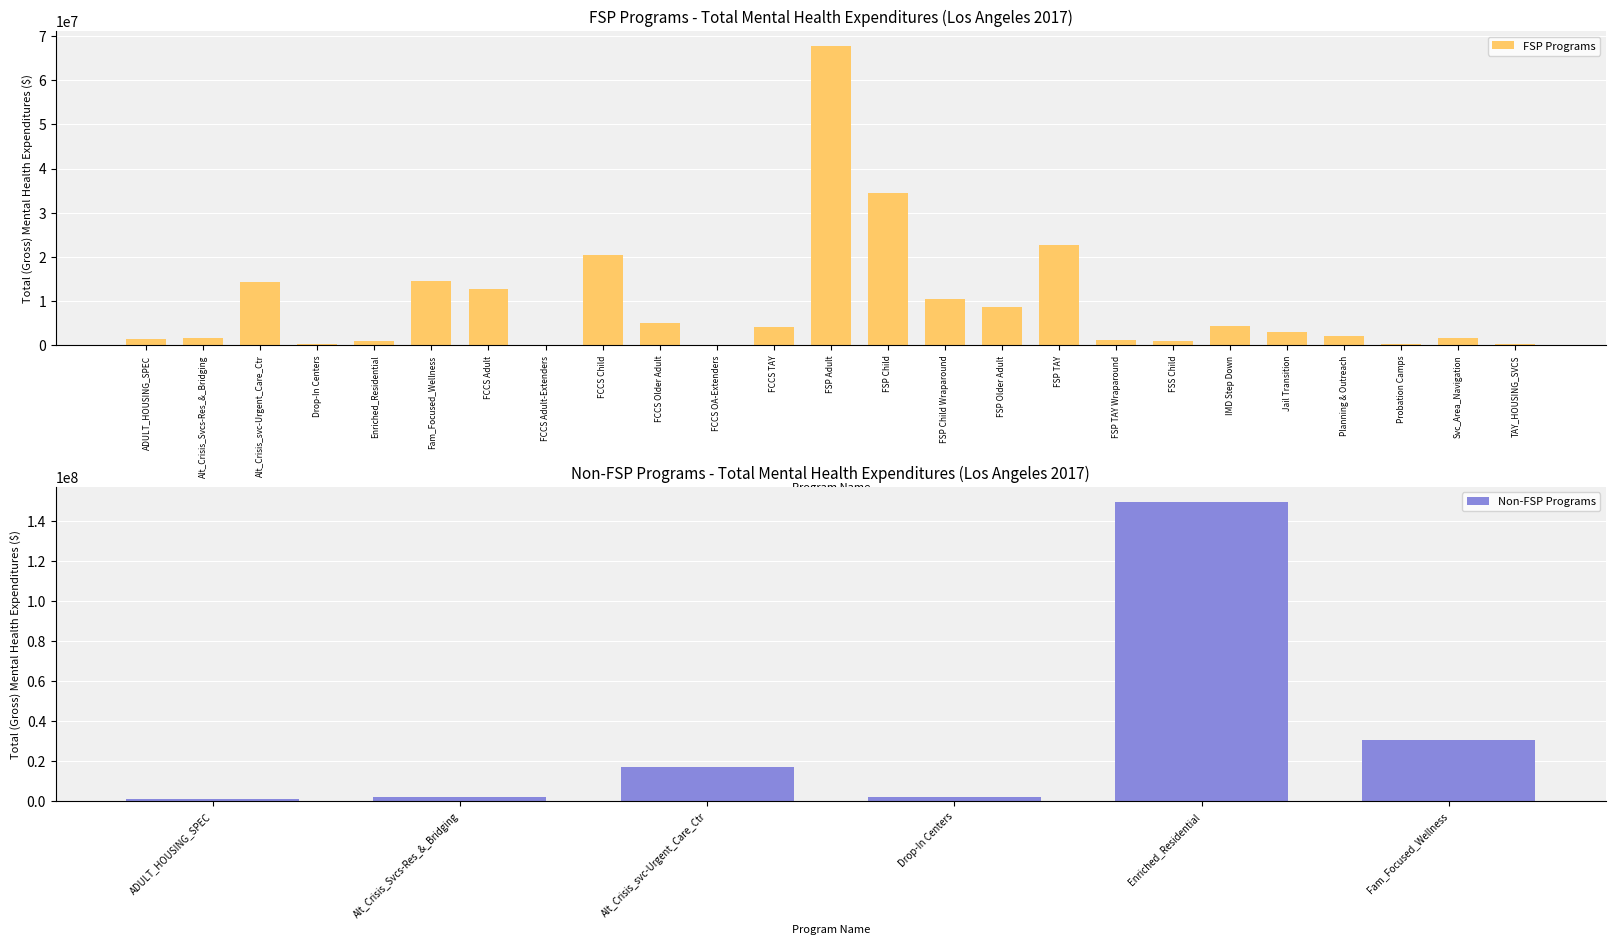

True or false: FSP Programs has a value of 5452165 at Jail Transition.

False